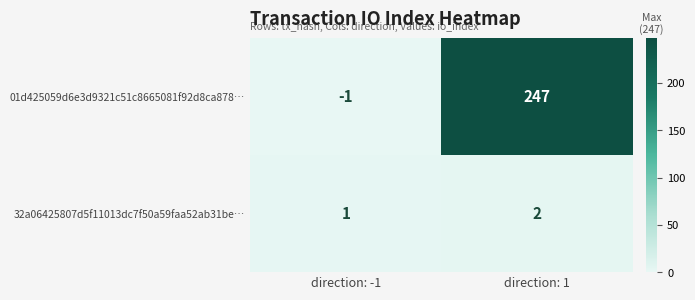

What is the sum of all 32a06425807d5f11013dc7f50a59faa52ab31be… values?

3